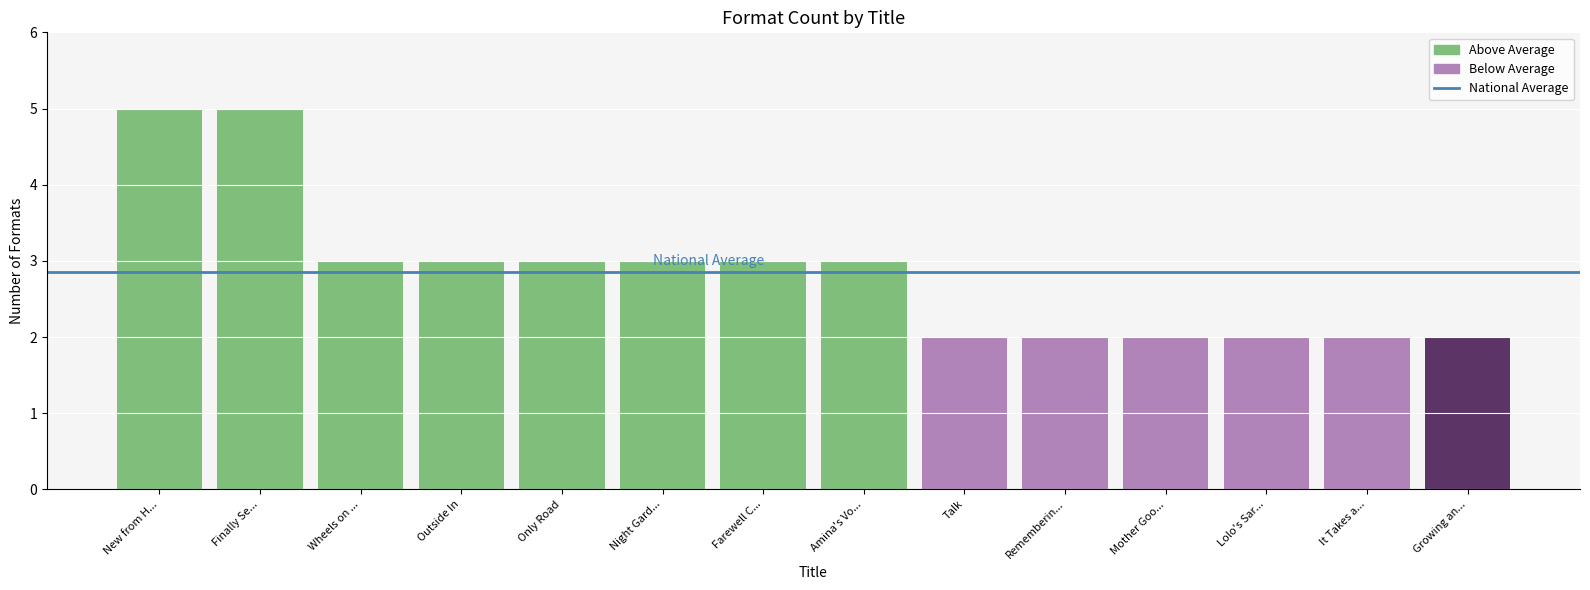

The chart shows a value of 3 at Night Gard.... True or false?

True